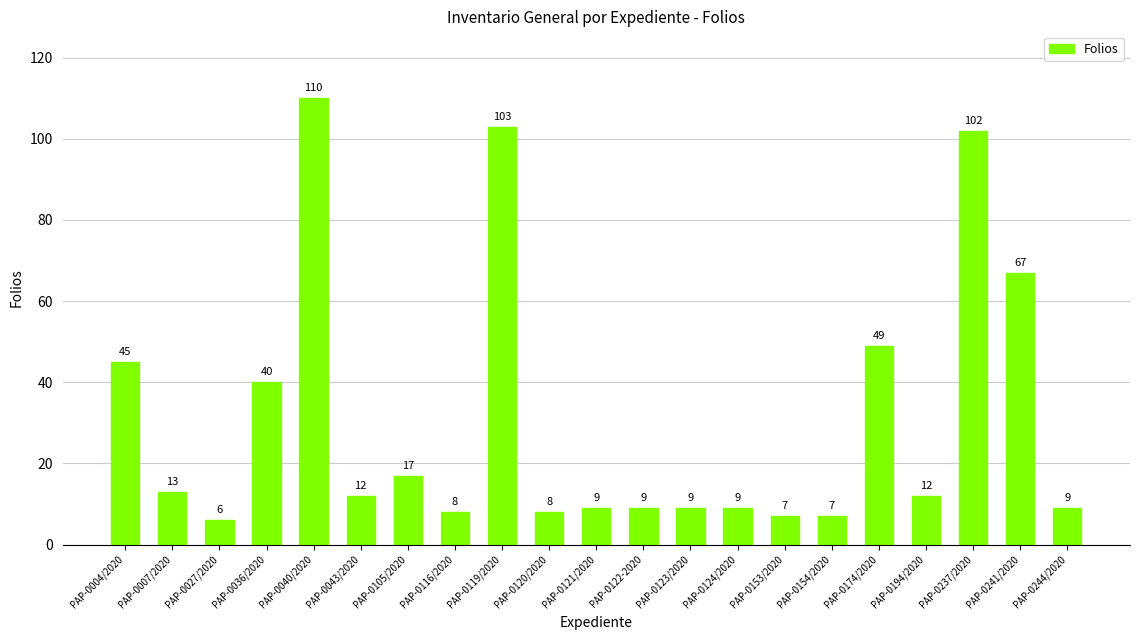

How many bars are there in total?

21